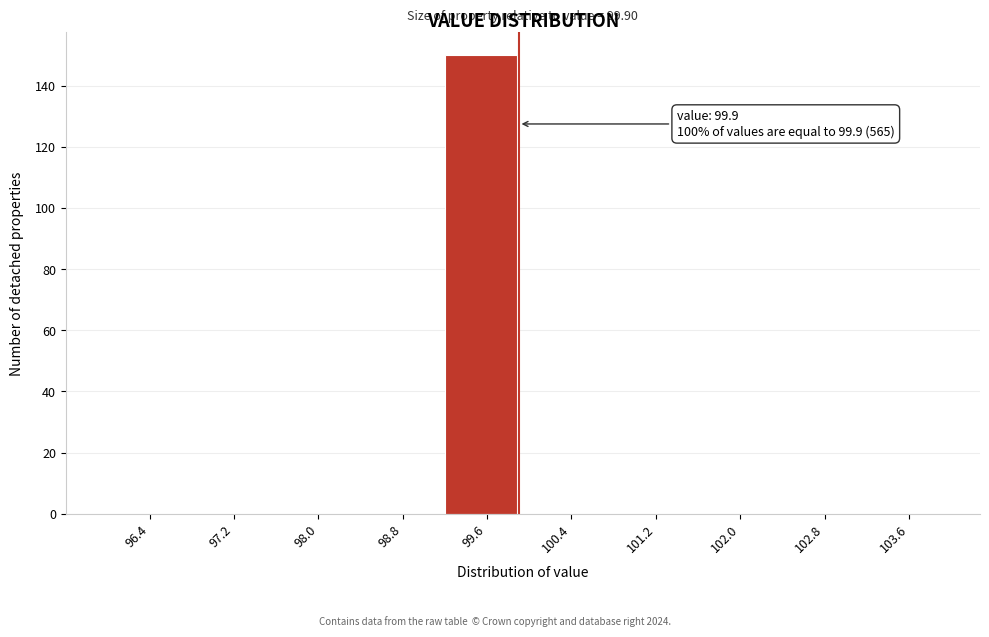

Over which range of the x-axis is the bar tallest?

99.2 to 100.0